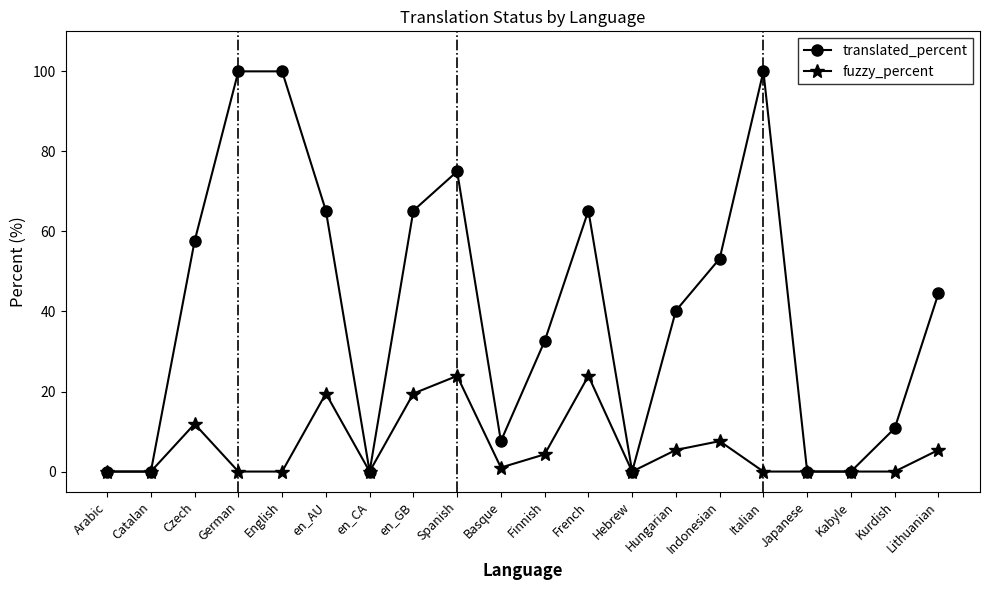

List the series in order of their overall mean, highest first.

translated_percent, fuzzy_percent